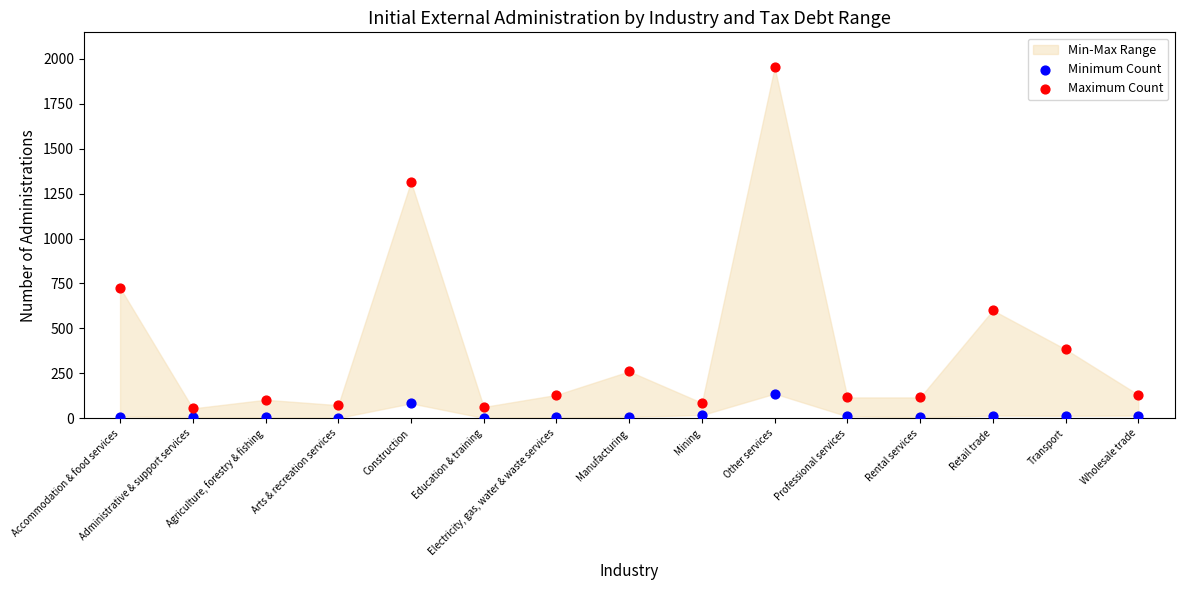

Which series has the widest spread of Y values?

Maximum Count